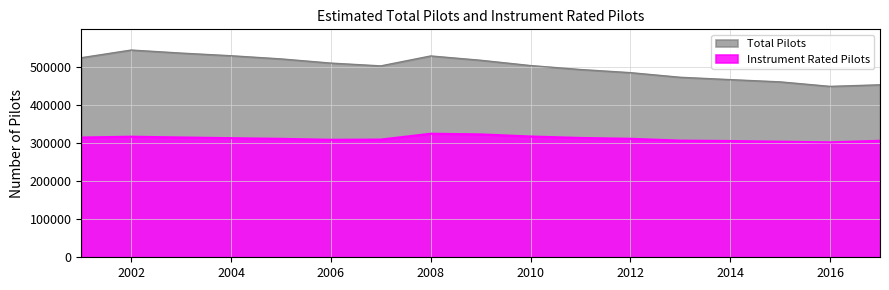

Reading left to right, transcribe all the data shown in this chart.

Total Pilots: 525210	545434	537405	530432	522112	511065	503740	529882	518523	504575	494178	485919	473739	467576	461638	449797	453935
Instrument Rated Pilots: 315276	317389	315413	313545	311828	309333	309865	325247	323495	318001	314122	311952	307120	306066	304329	302572	306652